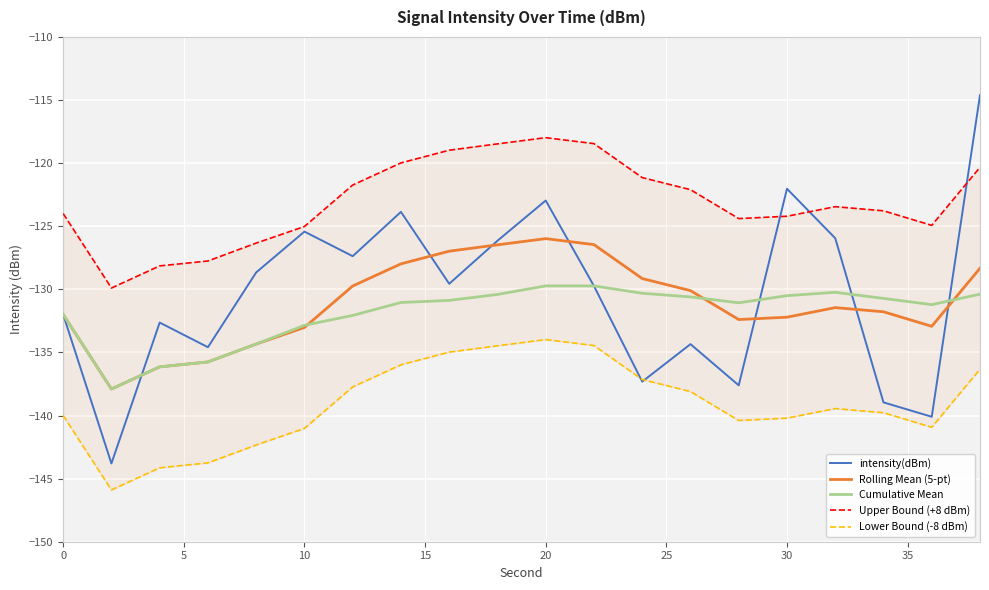

The value of intensity(dBm) at 30 is -30.2. True or false?

False